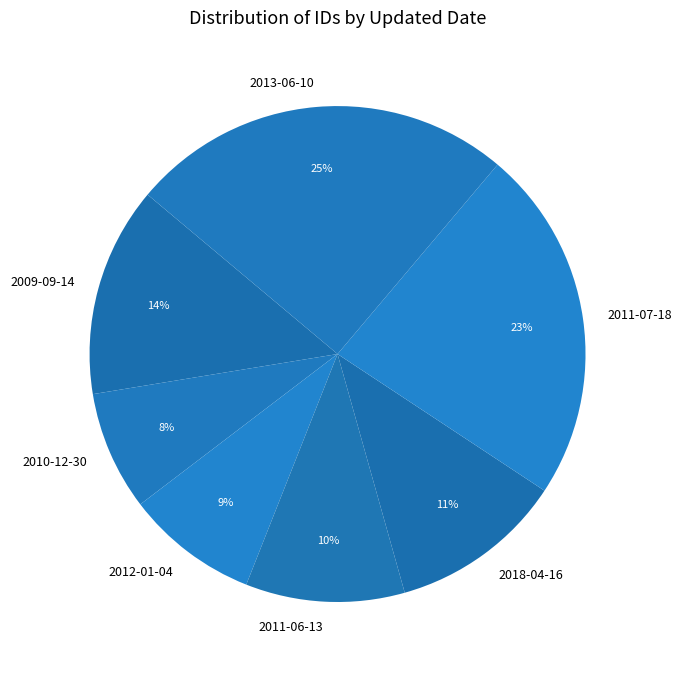

Between 2009-09-14 and 2011-07-18, which is larger?

2011-07-18